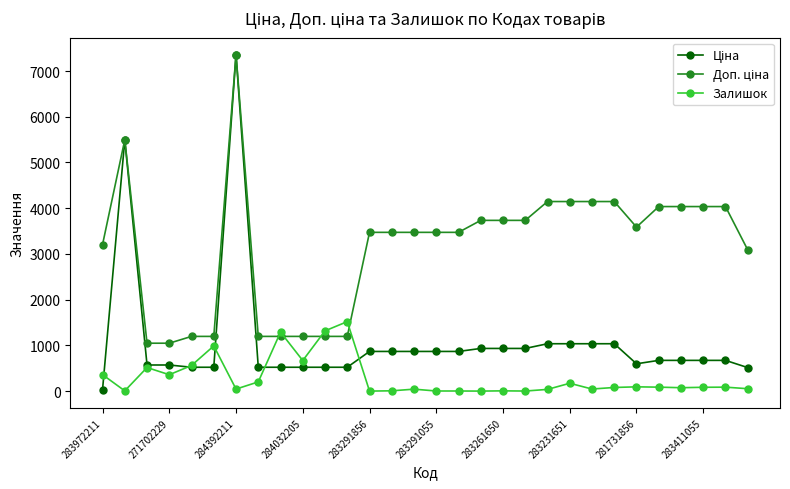

What is the maximum value shown in the chart?

7360.2